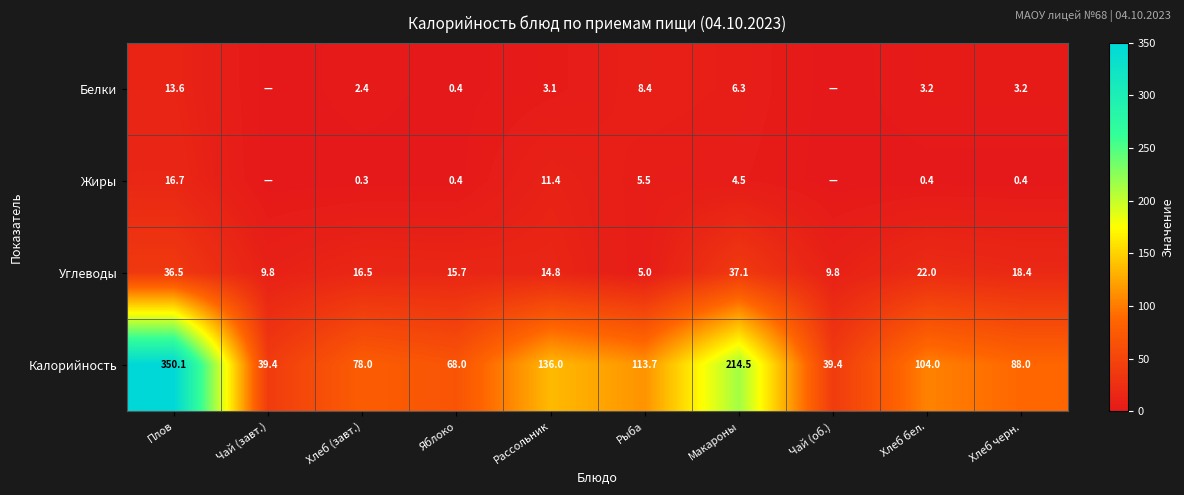

How many categories are shown in the chart?

10